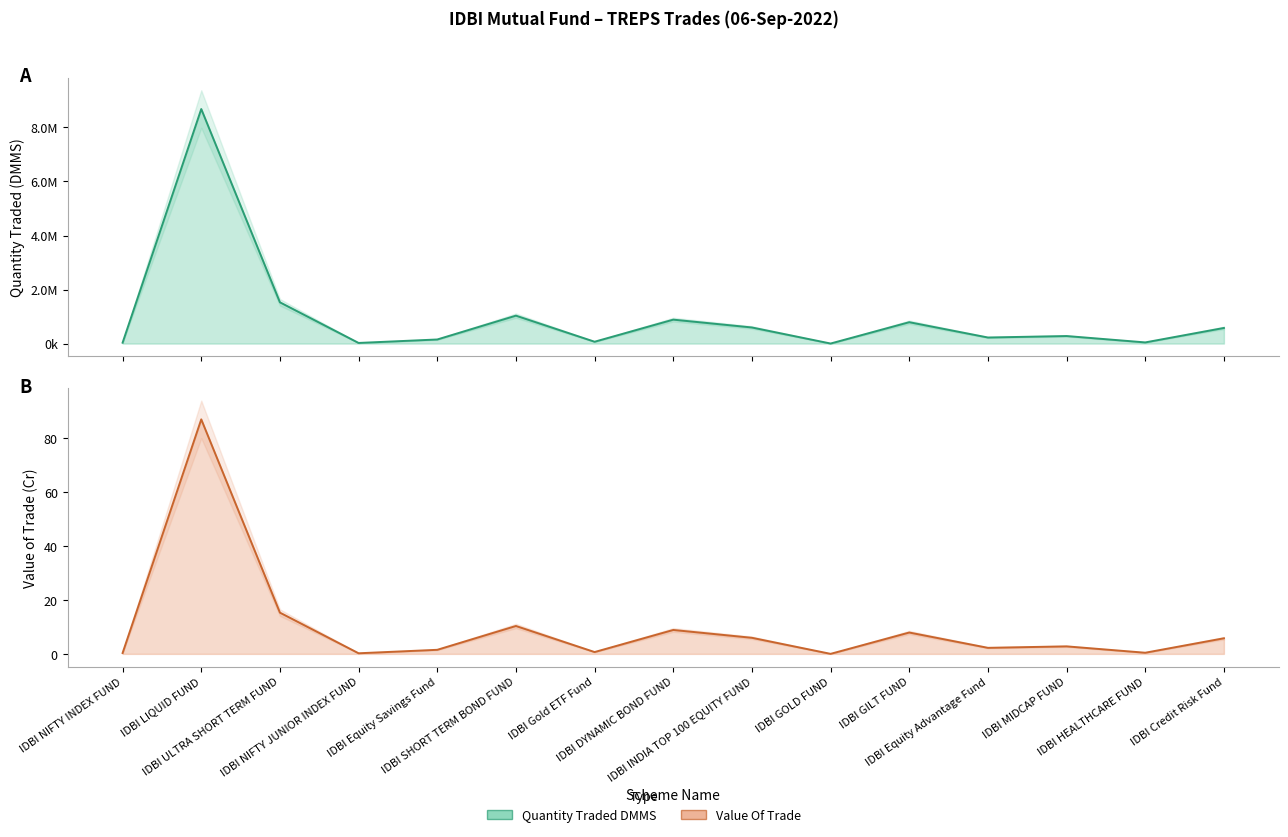

What is the value of the Value Of Trade point at the 8th from the left?

8.9